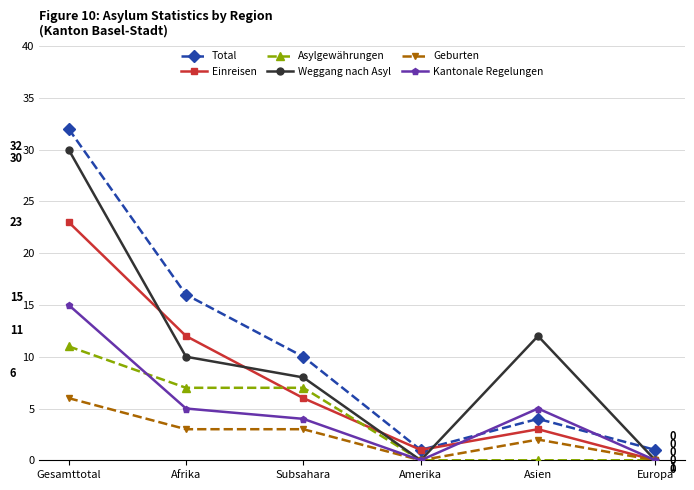

Which series has the widest spread of values?

Total